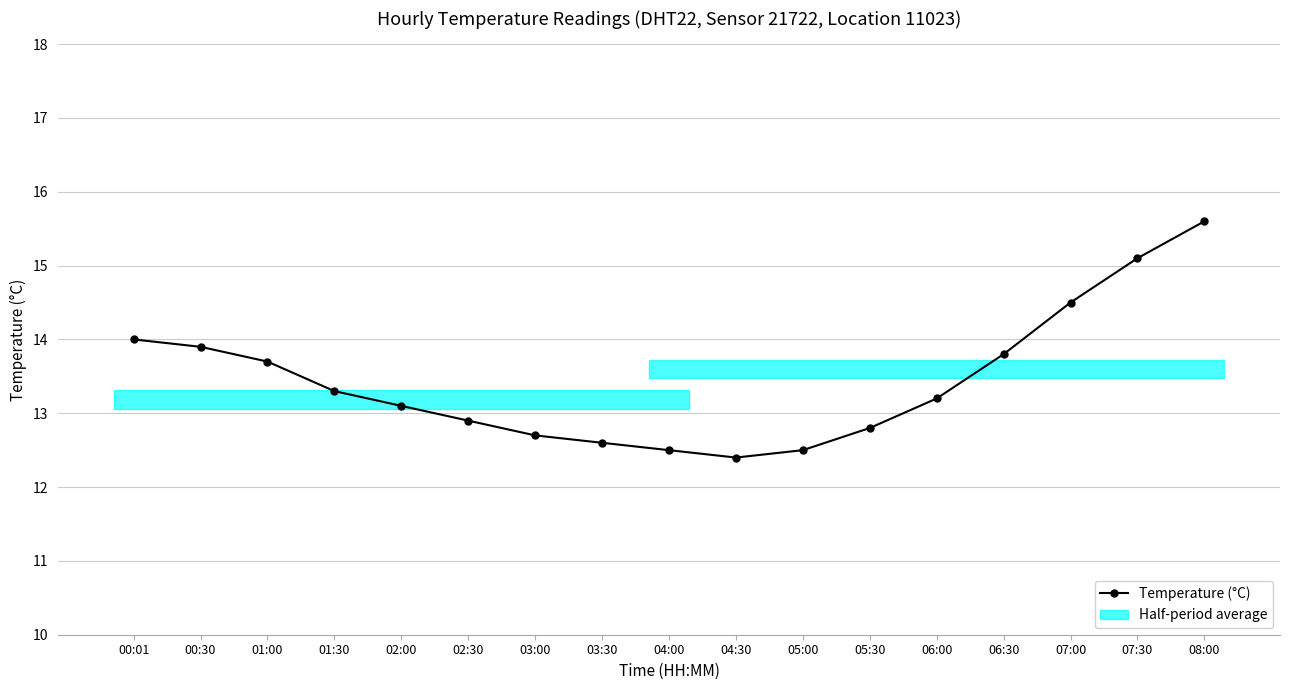

Reading left to right, list all the values displayed in this chart.

14.0	13.9	13.7	13.3	13.1	12.9	12.7	12.6	12.5	12.4	12.5	12.8	13.2	13.8	14.5	15.1	15.6